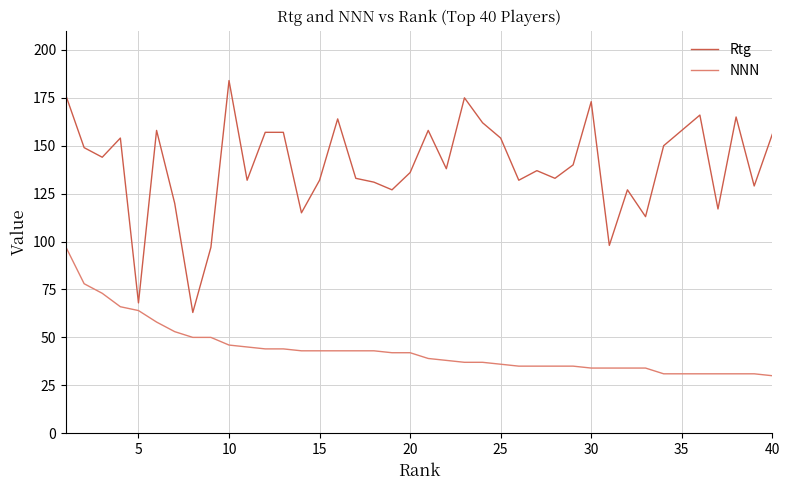

Reading right to left, what are all the values shown in this chart?

Rtg: 156	129	165	117	166	158	150	113	127	98	173	140	133	137	132	154	162	175	138	158	136	127	131	133	164	132	115	157	157	132	184	97	63	120	158	68	154	144	149	176
NNN: 30	31	31	31	31	31	31	34	34	34	34	35	35	35	35	36	37	37	38	39	42	42	43	43	43	43	43	44	44	45	46	50	50	53	58	64	66	73	78	97